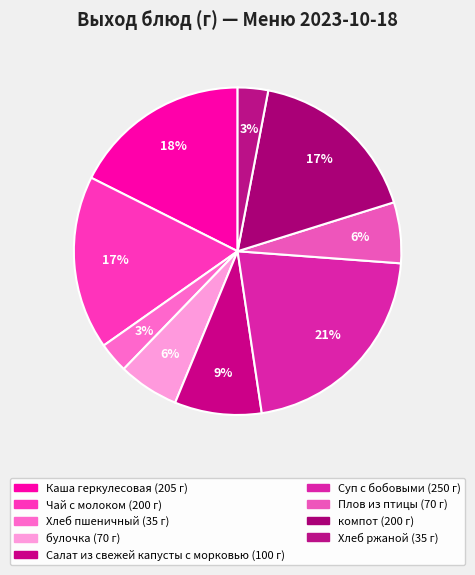

Is it true that Плов из птицы is 6% of the pie?

True